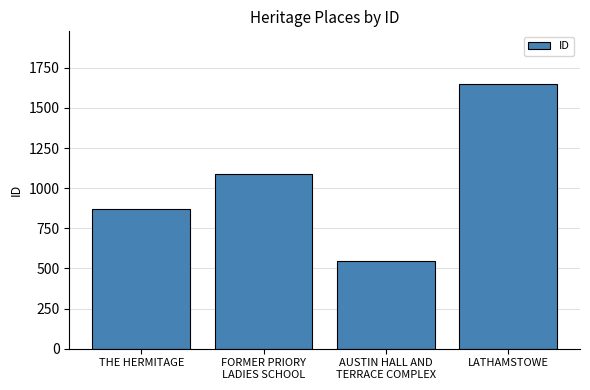

How many series are shown in this chart?

1